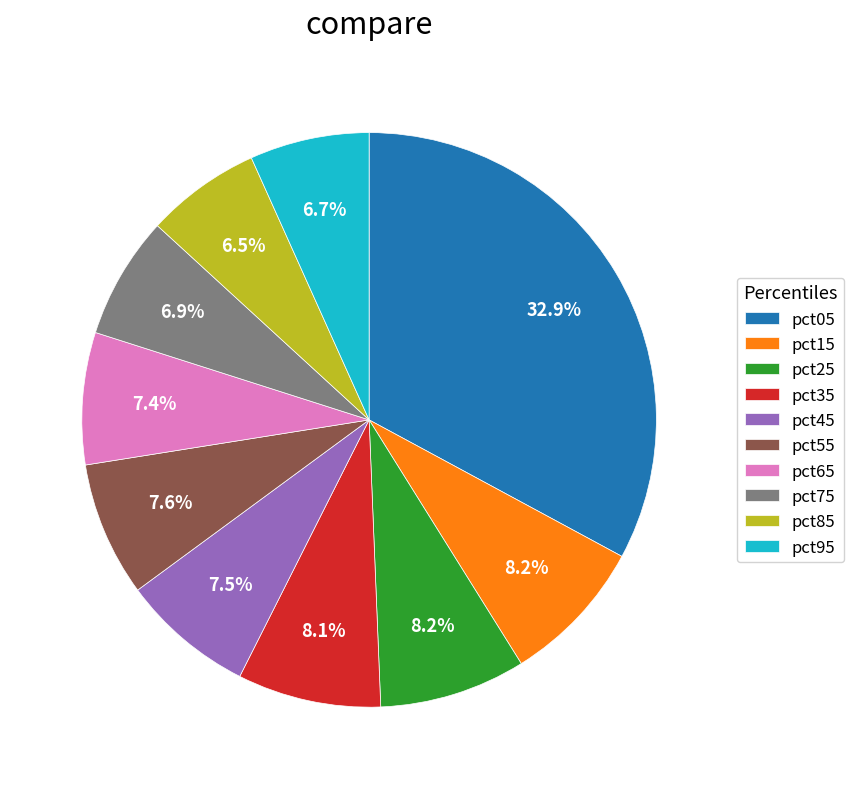

Which category has the biggest portion of the pie?

pct05